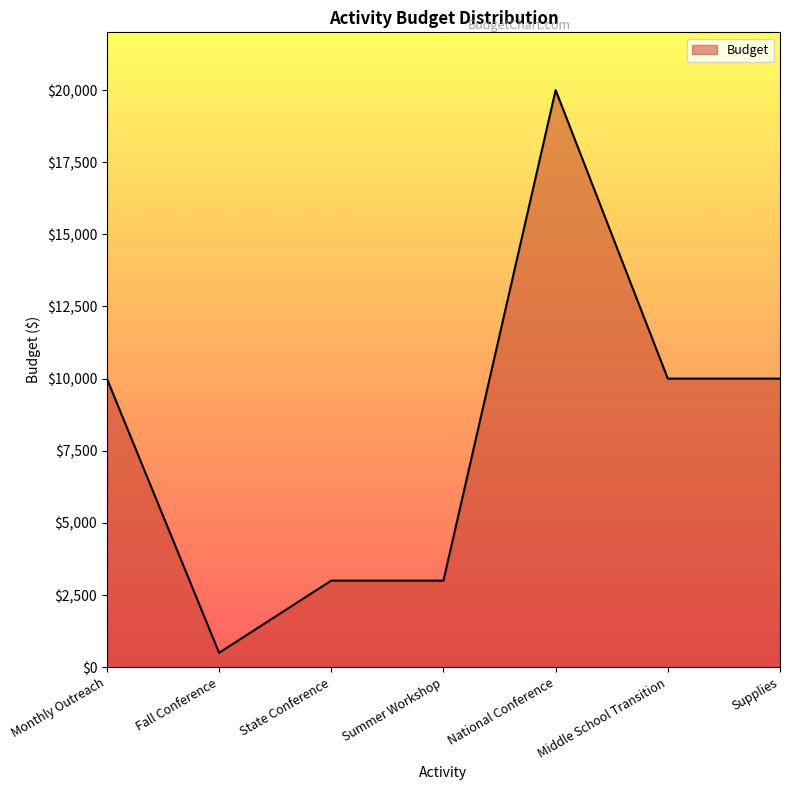

Which category has the highest value across all series?

National Conference